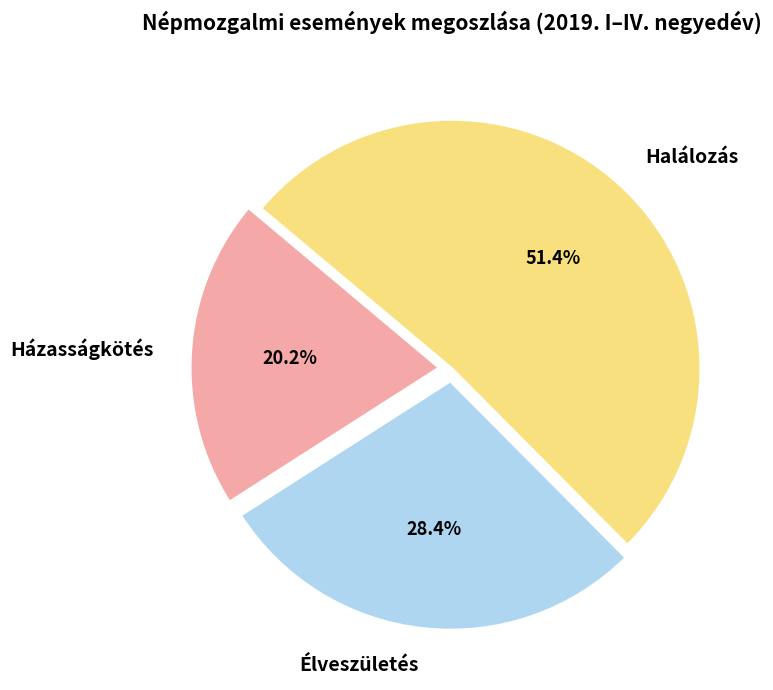

Count the number of slices in the pie.

3